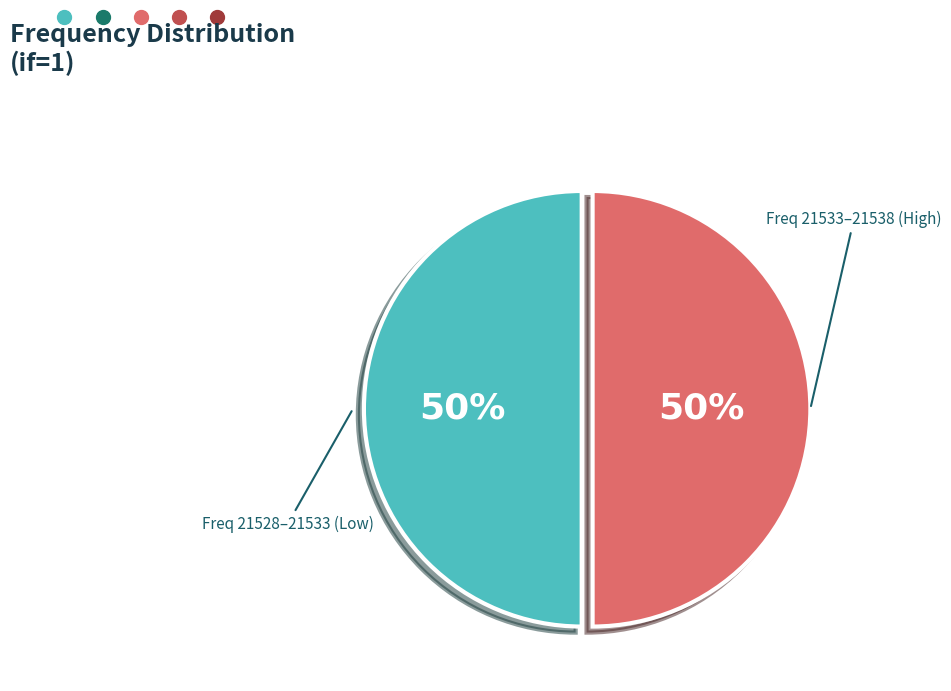

To the nearest percent, what is the average slice percentage?

50%